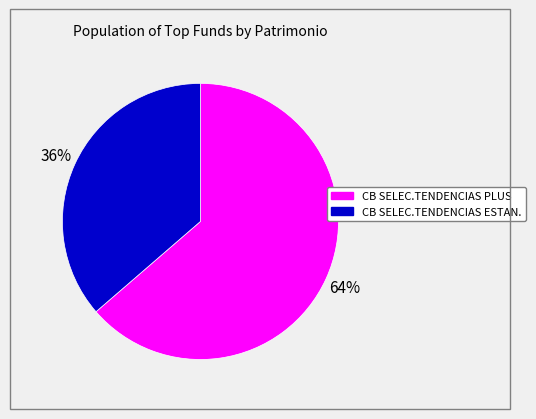

To the nearest percent, what is the average slice percentage?

50%